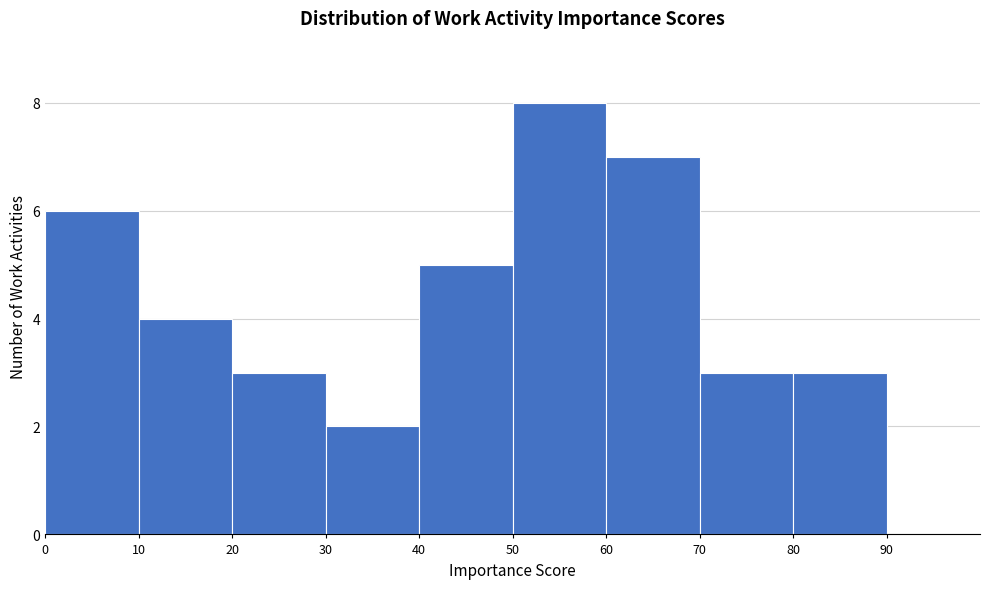

Reading left to right, transcribe this chart: for each bar, give the range it covers on the x-axis and its height. The values are not printed on the chart, so give them approximately, as read against the axis.

0 to 10: 6
10 to 20: 4
20 to 30: 3
30 to 40: 2
40 to 50: 5
50 to 60: 8
60 to 70: 7
70 to 80: 3
80 to 90: 3